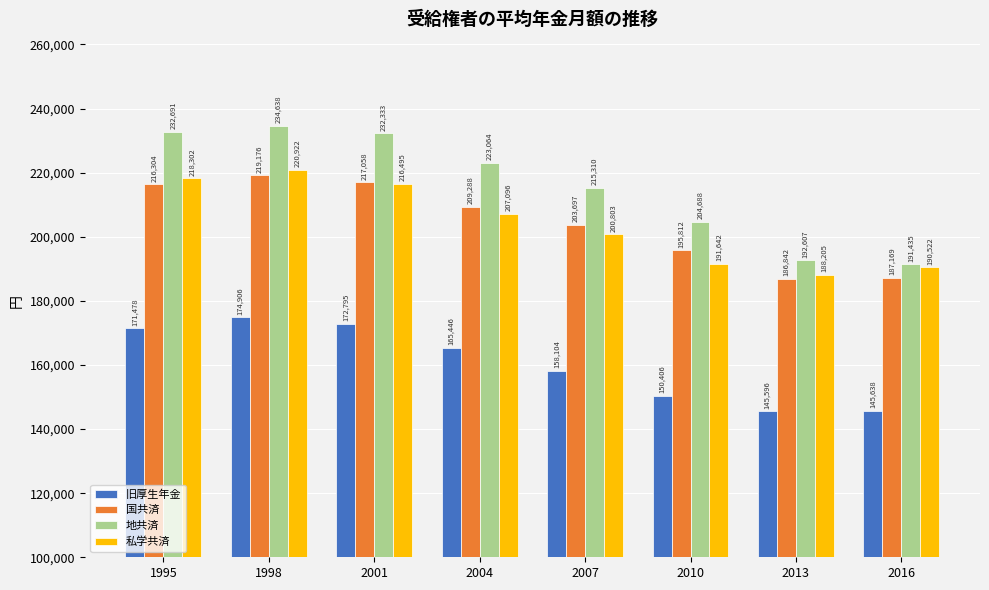

The 旧厚生年金 series shows 165446 at 2004. True or false?

True